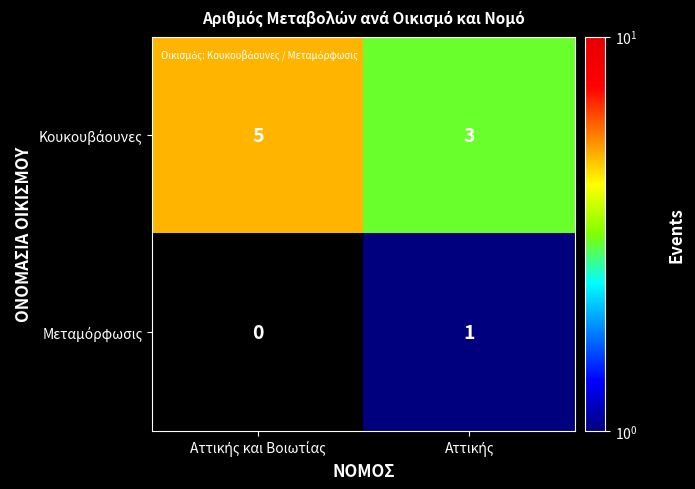

What is the maximum value shown in the chart?

5